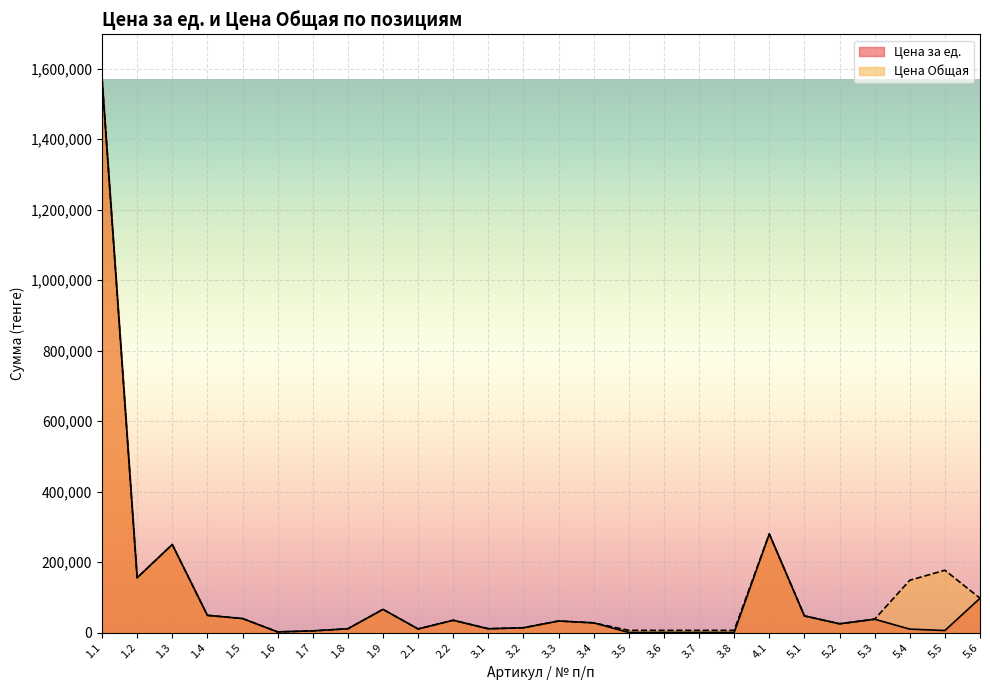

What is the value of the Цена за ед. point at the 2nd from the left?

155675.5